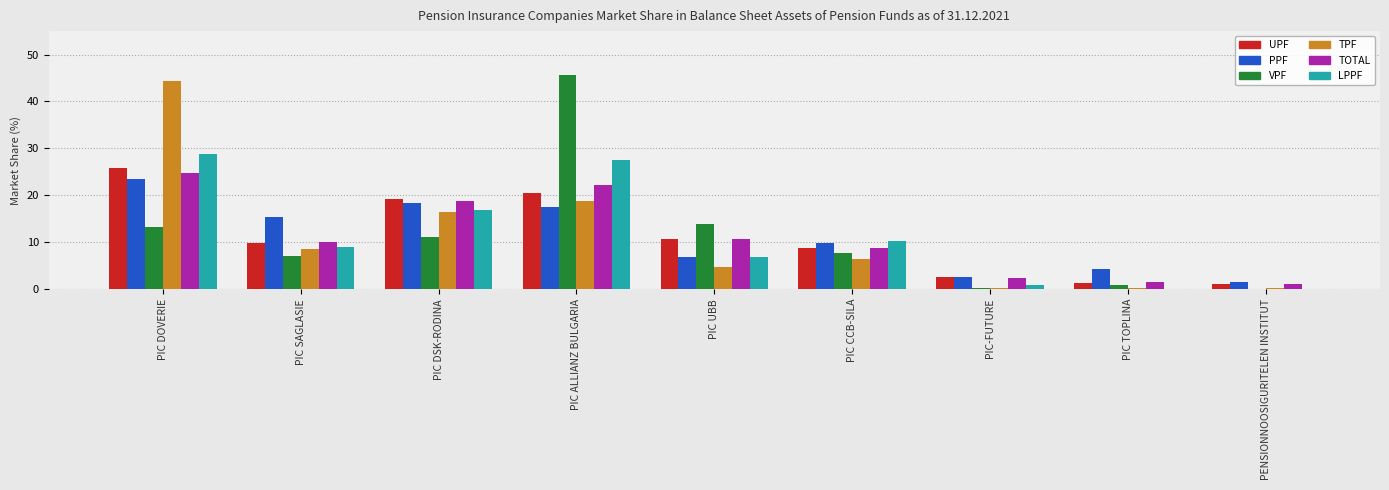

What is the total value across all series at PENSIONNOOSIGURITELEN INSTITUT?

4.0